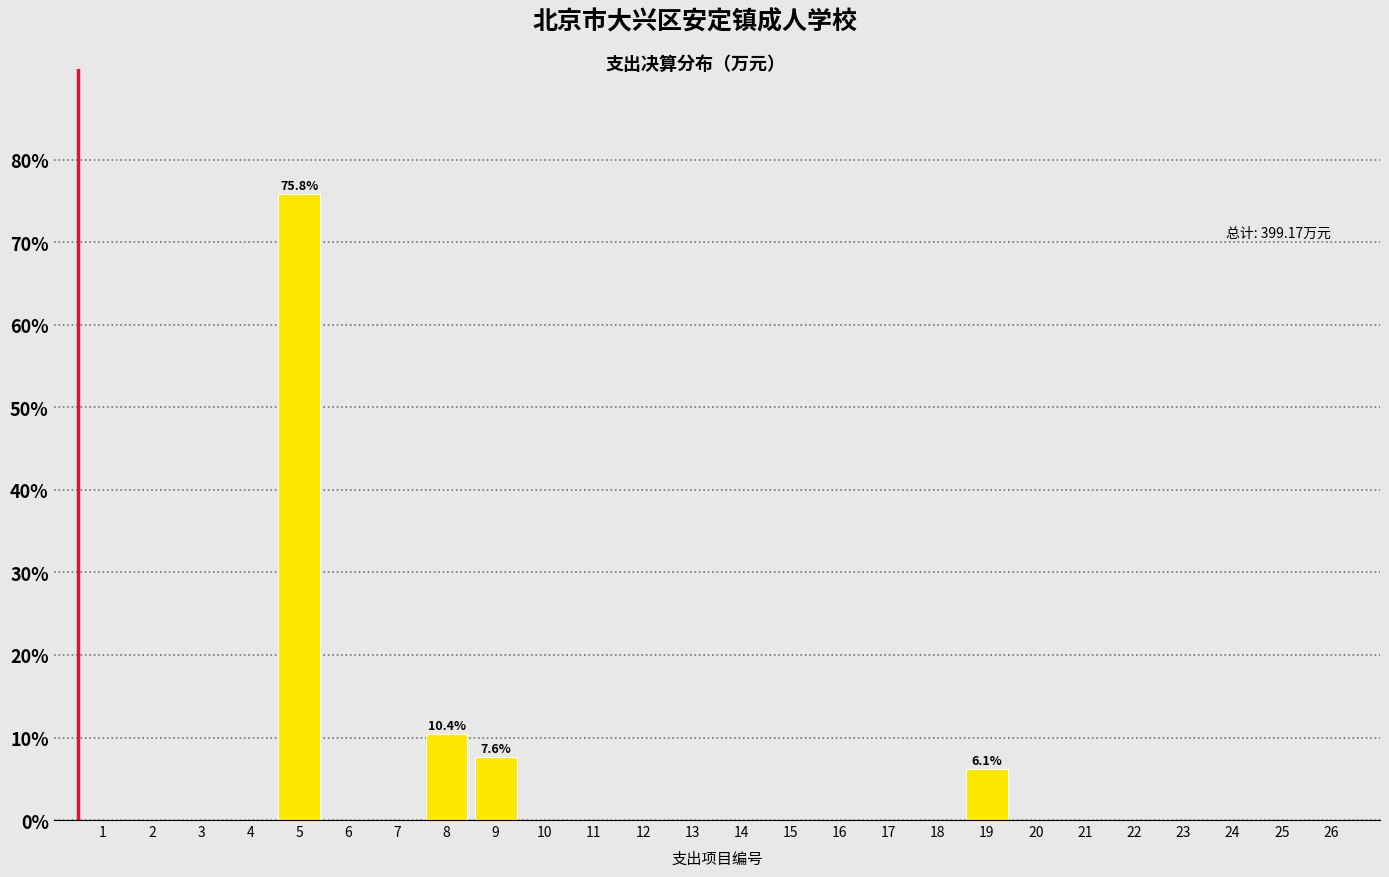

Reading left to right, list all the values displayed in this chart.

1=0.0	2=0.0	3=0.0	4=0.0	5=75.8	6=0.0	7=0.0	8=10.4	9=7.6	10=0.0	11=0.0	12=0.0	13=0.0	14=0.0	15=0.0	16=0.0	17=0.0	18=0.0	19=6.1	20=0.0	21=0.0	22=0.0	23=0.0	24=0.0	25=0.0	26=0.0